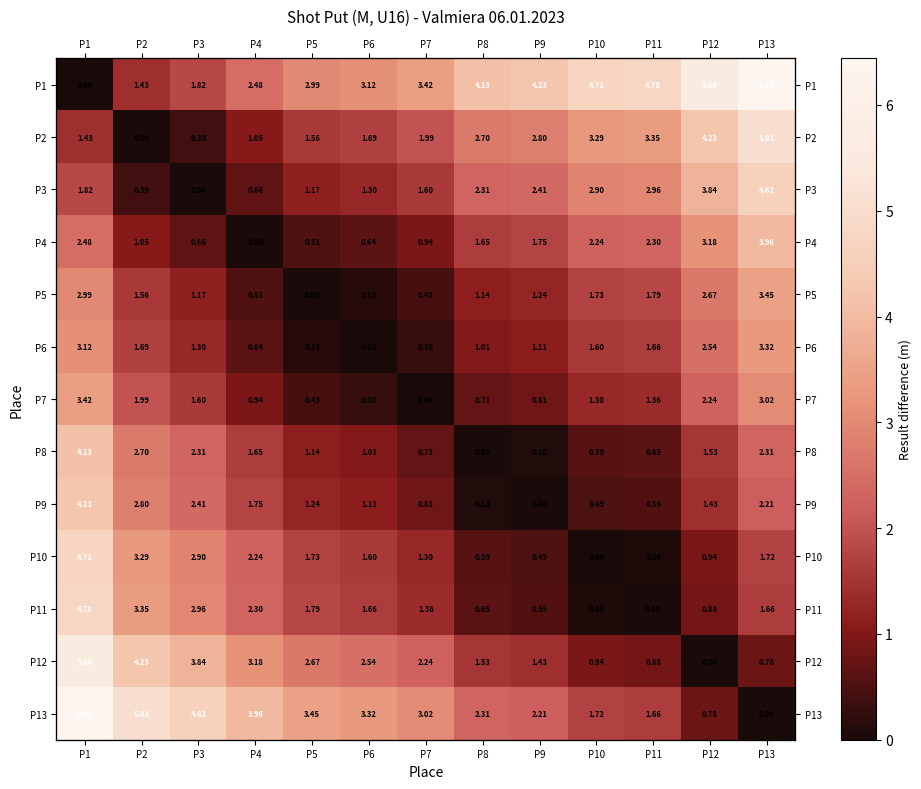

What is the sum of all P4 values?

21.4